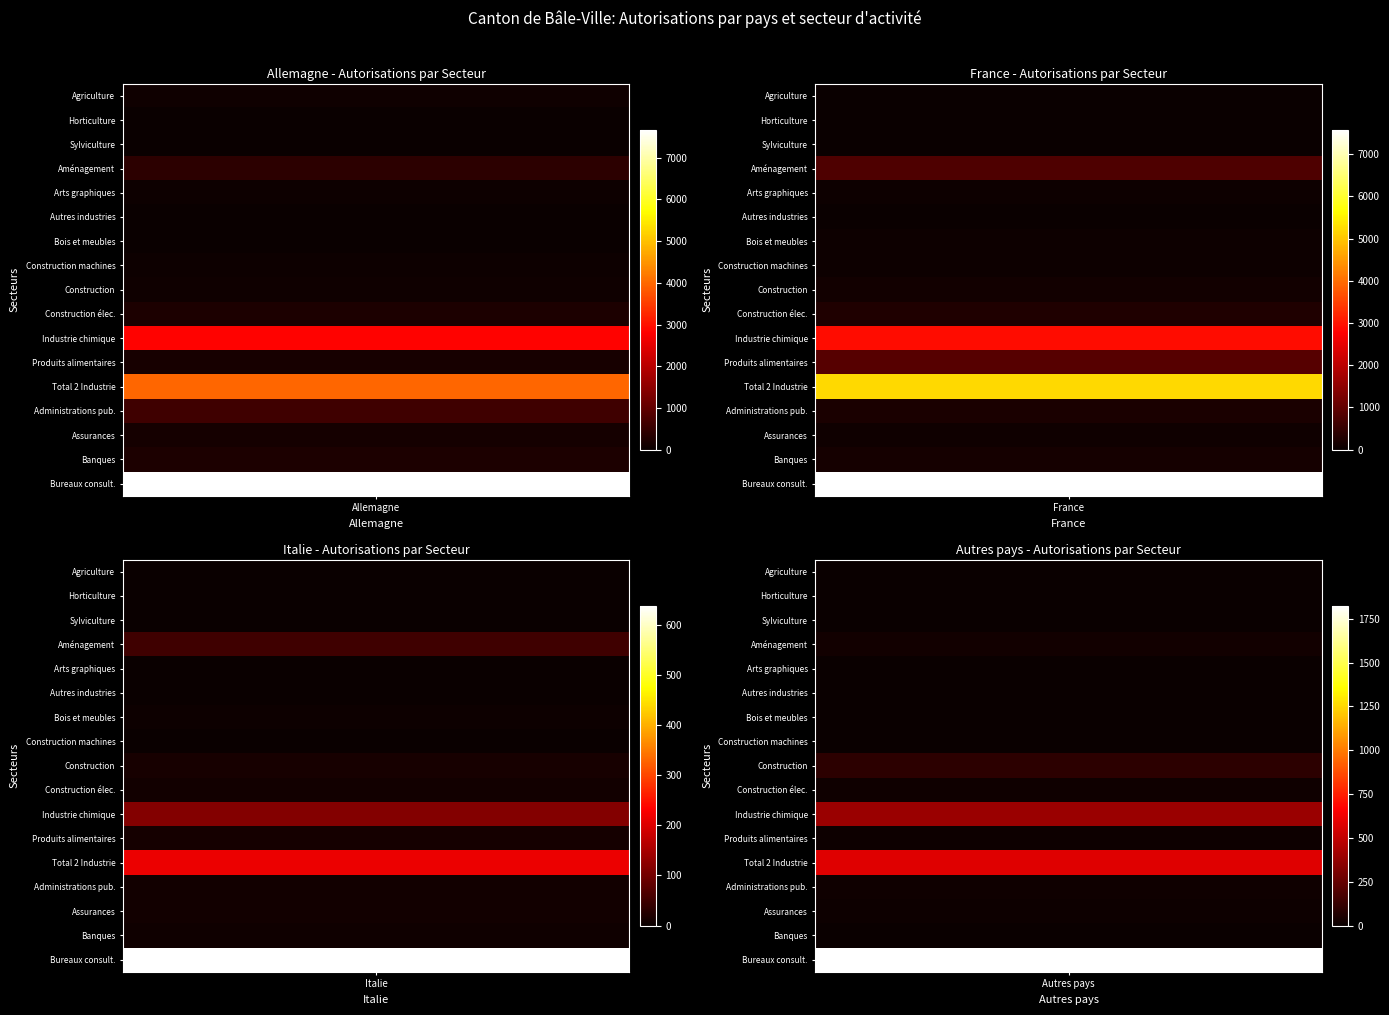

Is it true that Produits alimentaires equals 12 at 3?

True